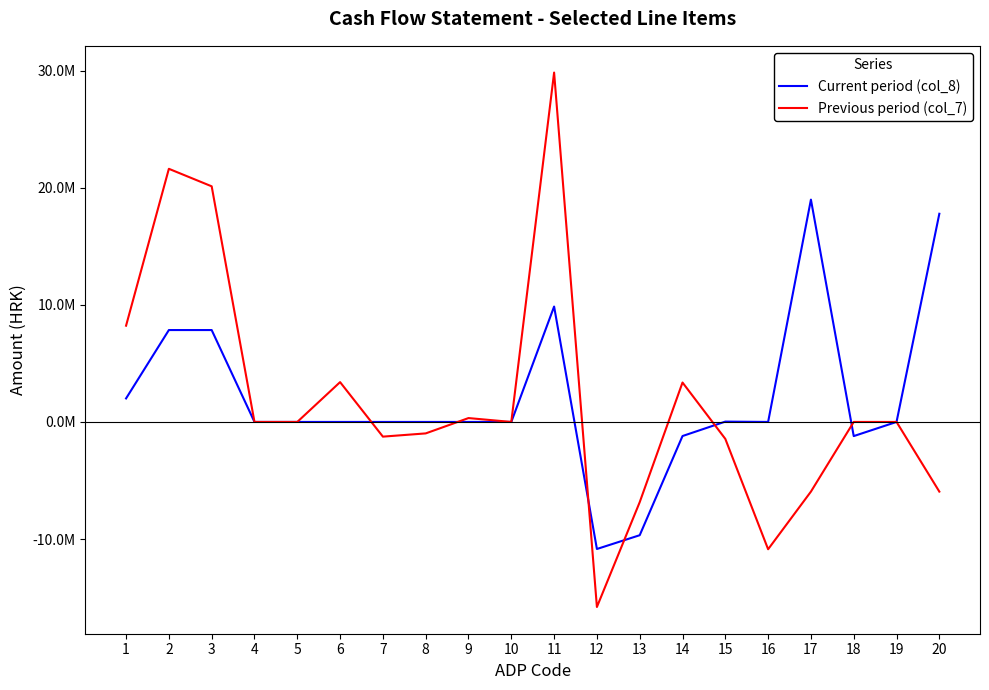

Which series has the largest total across all categories?

Current period (col_8)